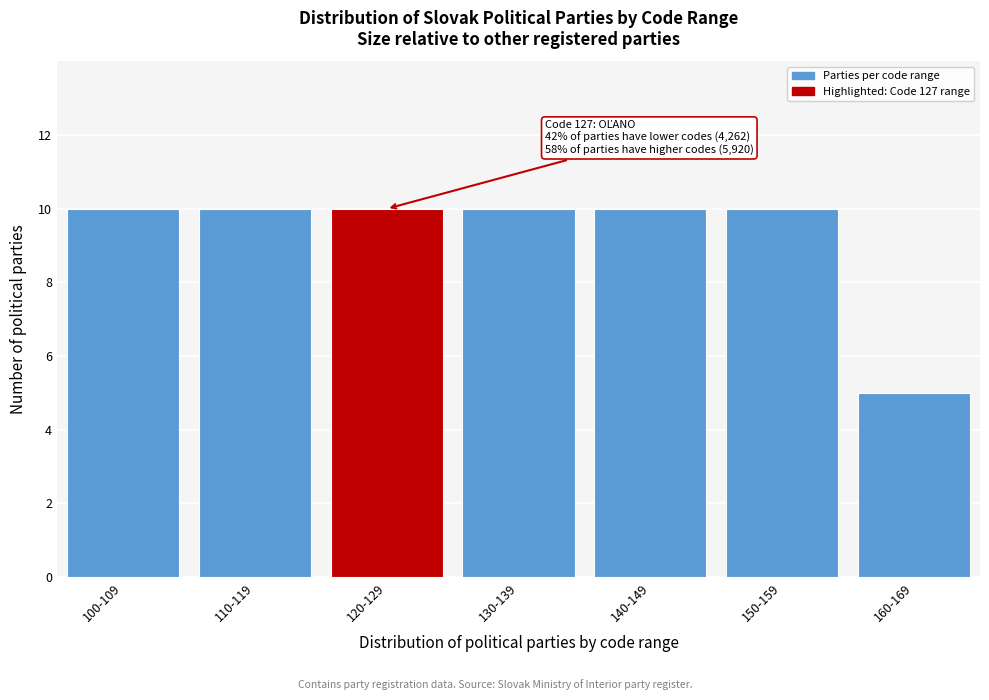

Reading right to left, transcribe all the data shown in this chart.

5	10	10	10	10	10	10